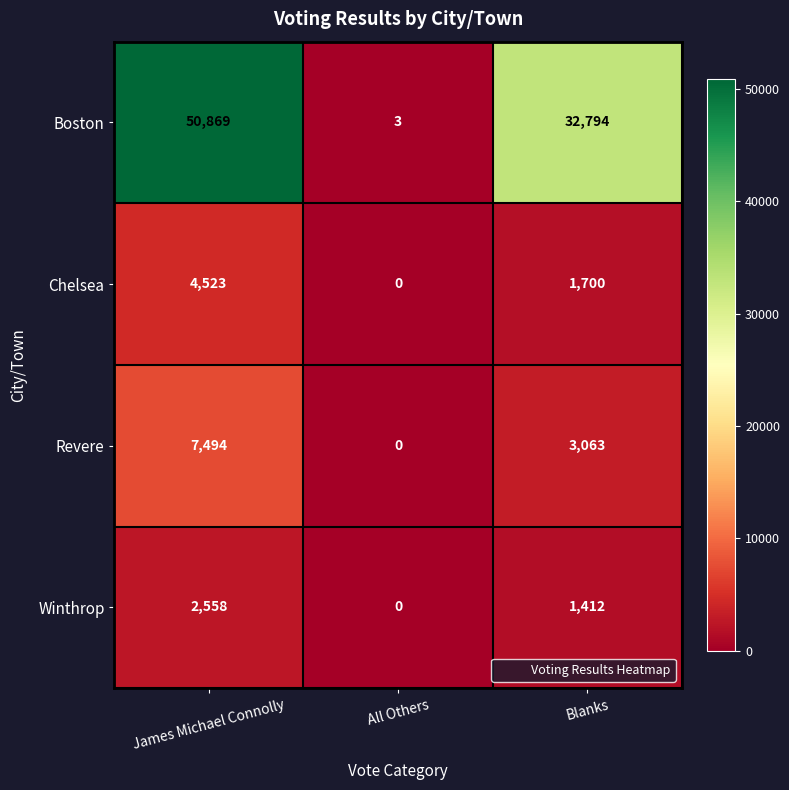

List the series in order of their peak value, highest first.

Boston, Revere, Chelsea, Winthrop